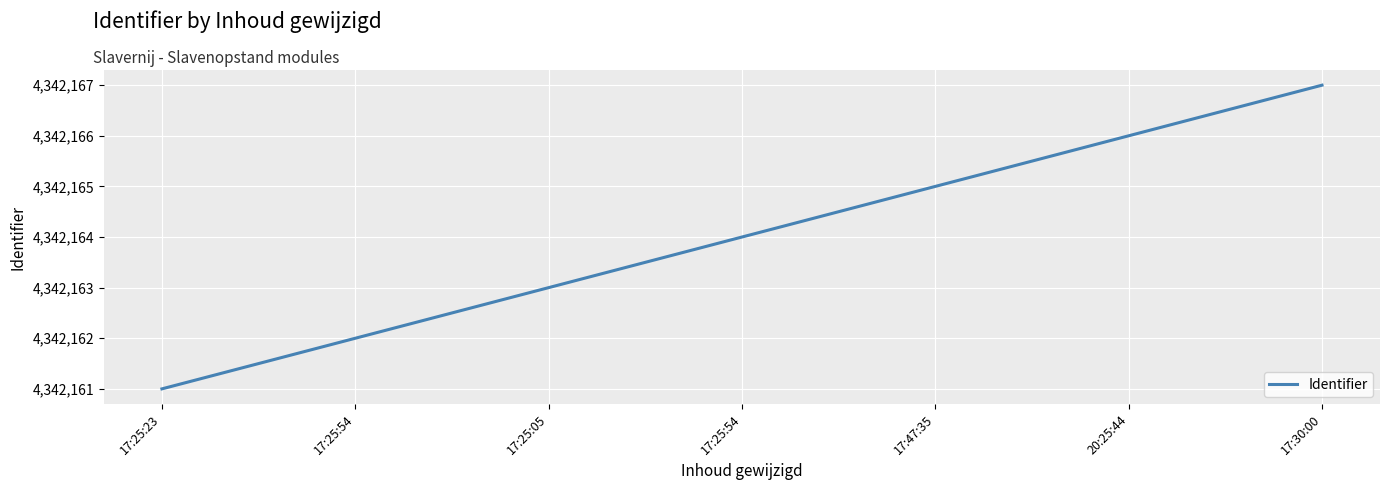

Rank the categories by value from highest to lowest.

17:30:00, 20:25:44, 17:47:35, 17:25:54, 17:25:05, 17:25:54, 17:25:23